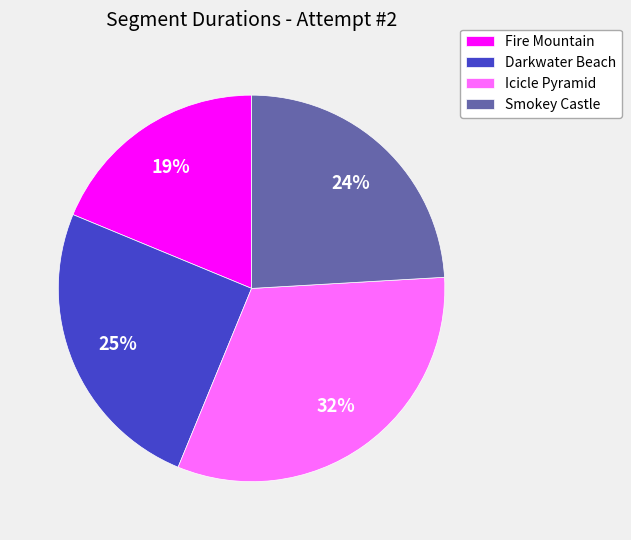

To the nearest percent, what is the difference between the Icicle Pyramid and Darkwater Beach slice percentages?

7%